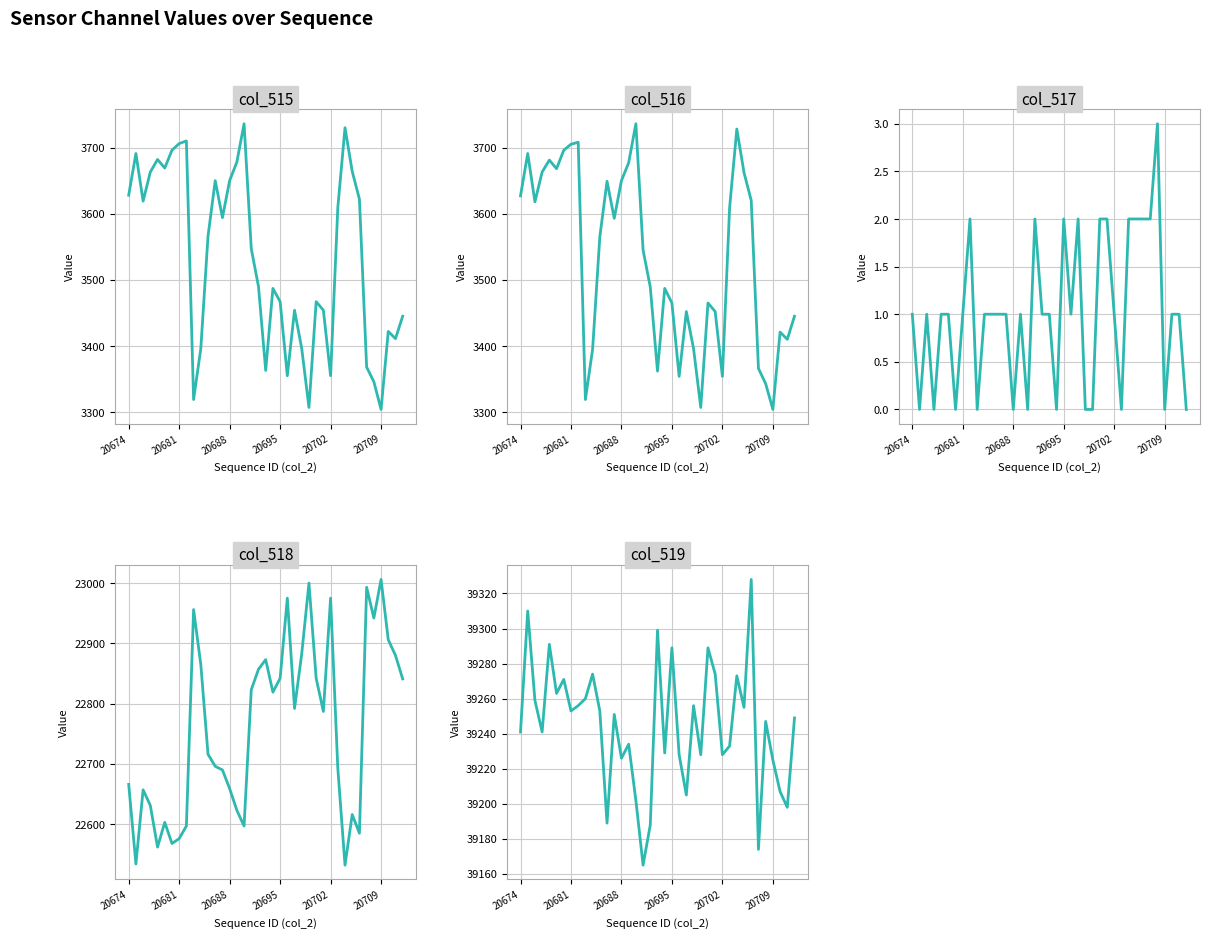

The value of col_515 at 20709 is 966. True or false?

False